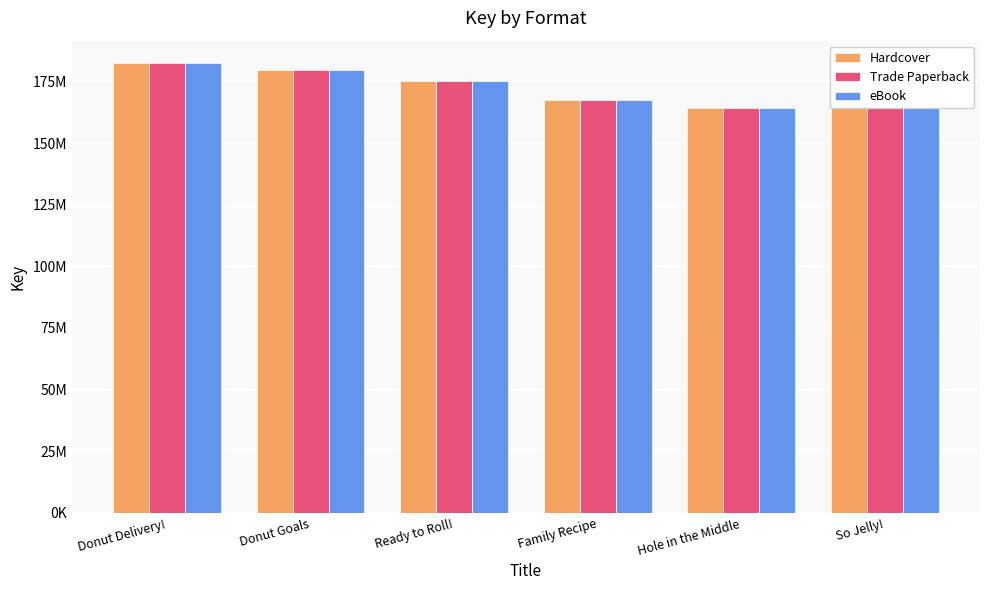

True or false: Hardcover has a value of 281724488 at Family Recipe.

False